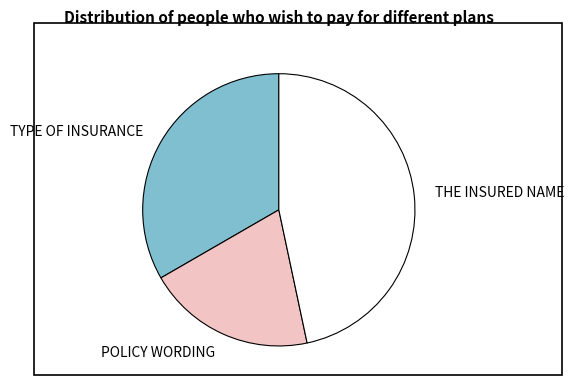

Combined, do TYPE OF INSURANCE and THE INSURED NAME account for over 50%?

Yes